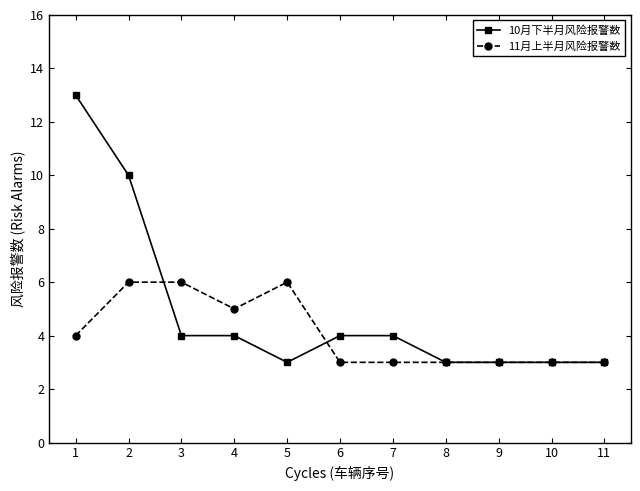

What is the total value across all series at 9?

6